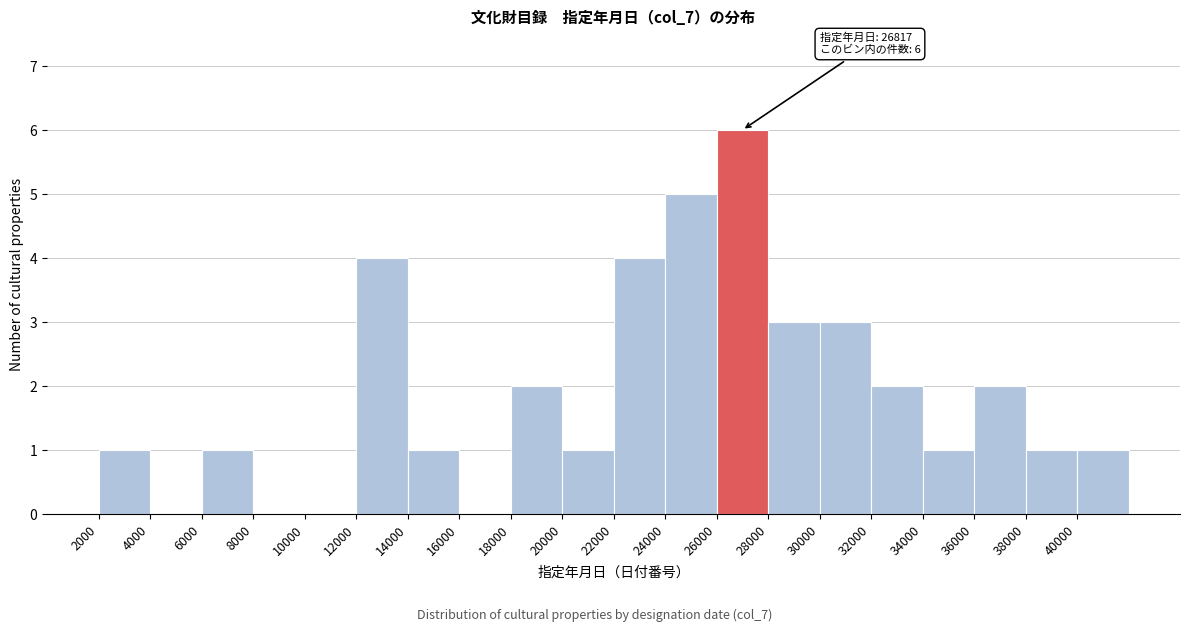

Over which range of the x-axis is the bar tallest?

26000 to 28000